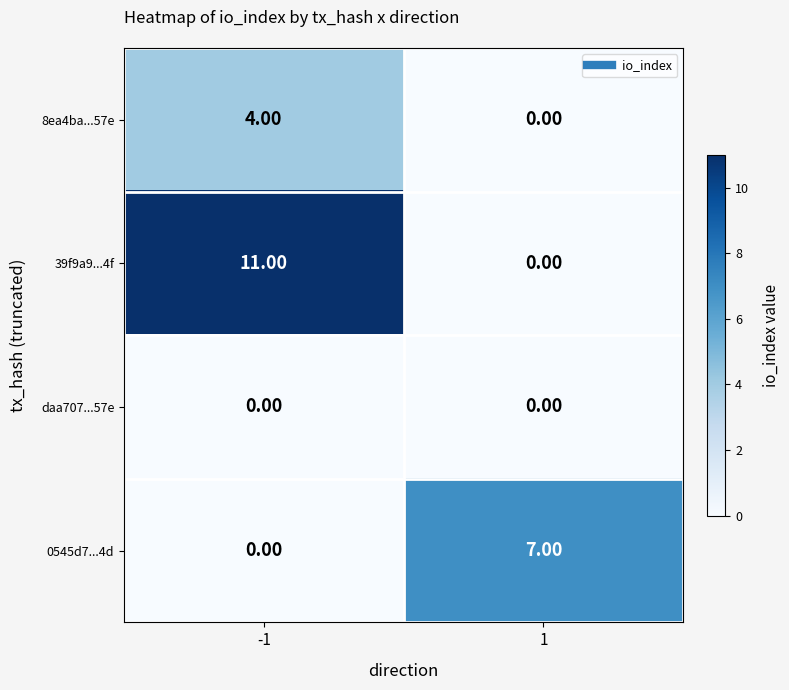

What is the total value across all series at -1?

15